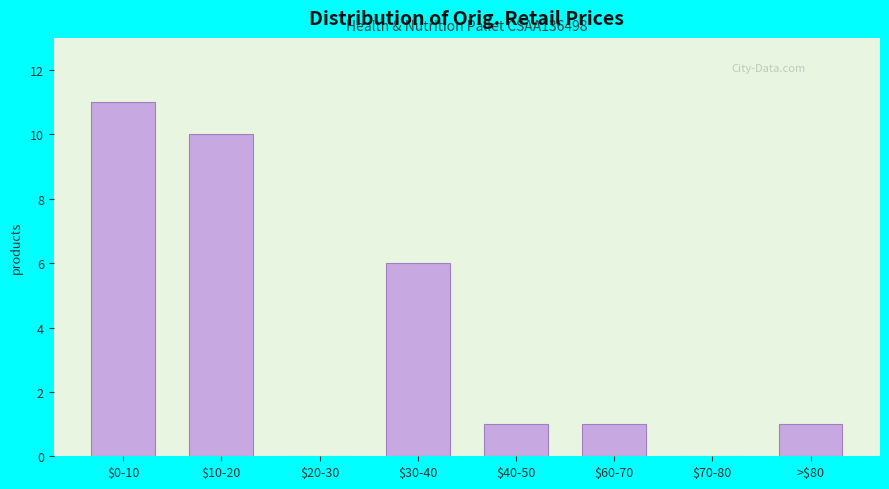

At which label is the value closest to 5?

$30-40